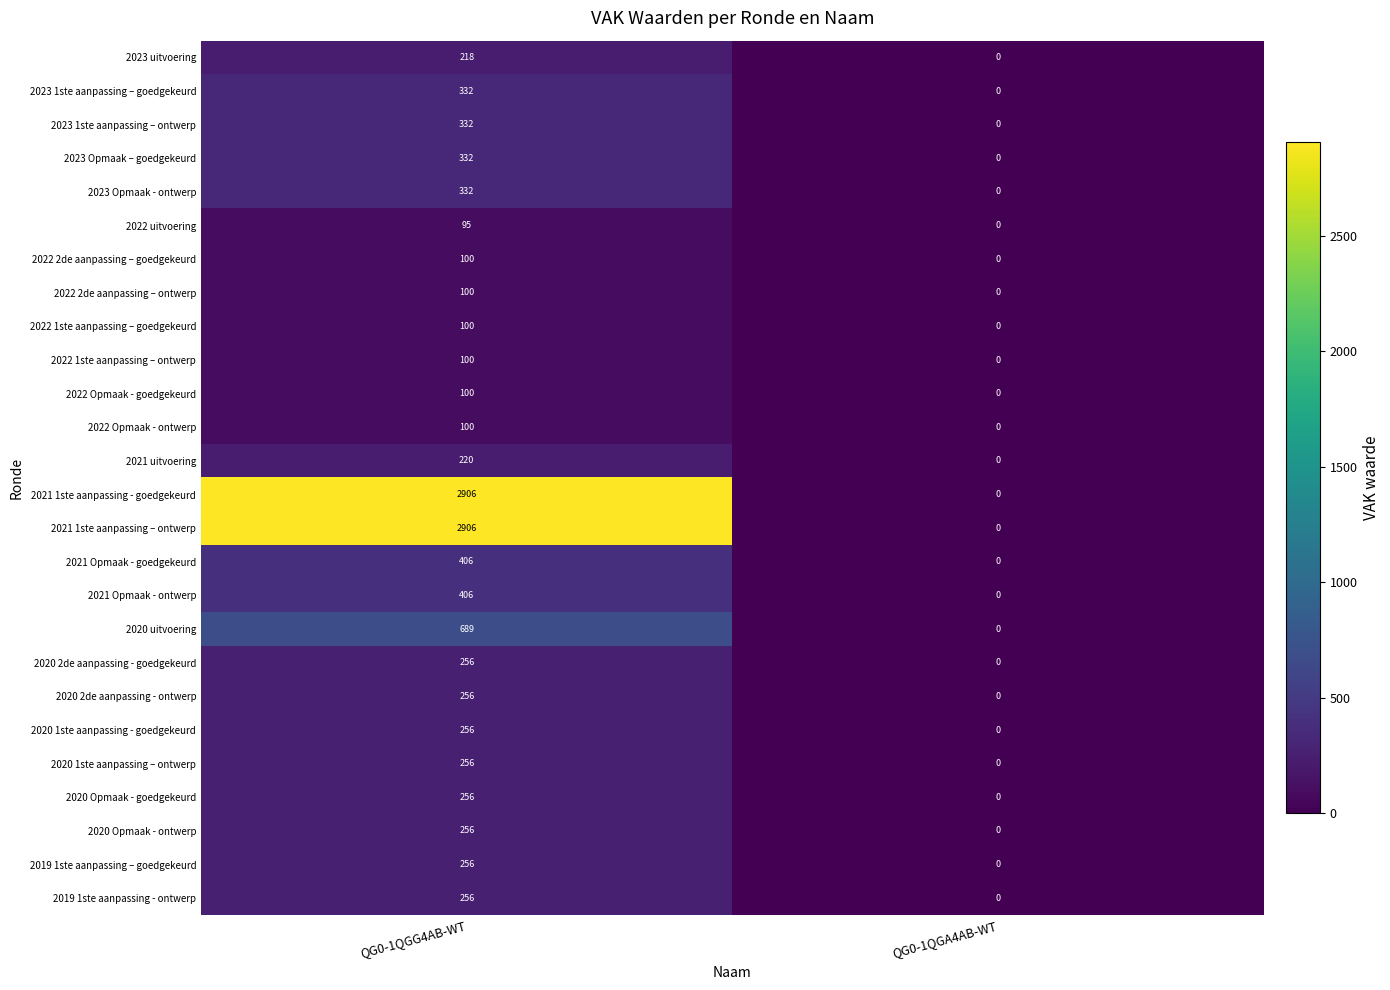

Count the number of data series in this chart.

26